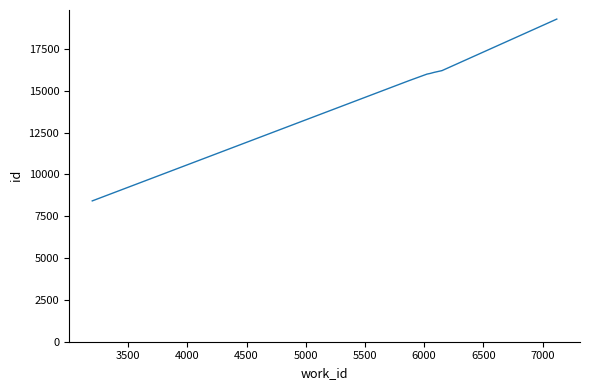

What is the value of the 9th point from the left?

16214